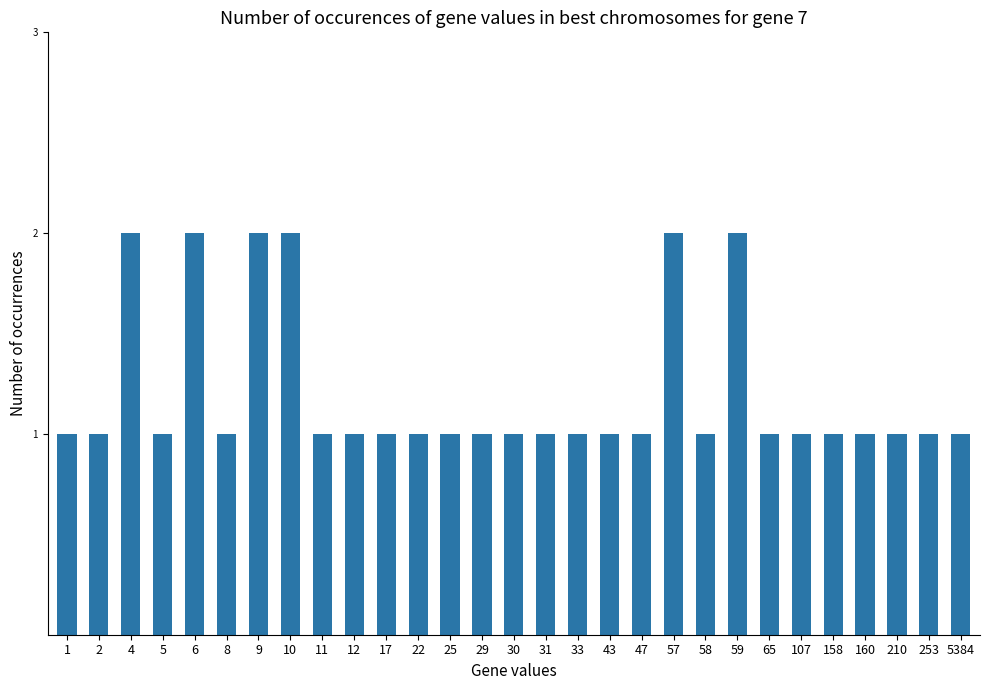

What is the average value?

1